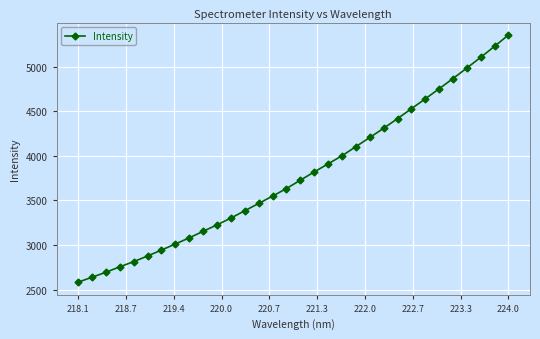

What is the value of the 16th point from the left?

3634.3